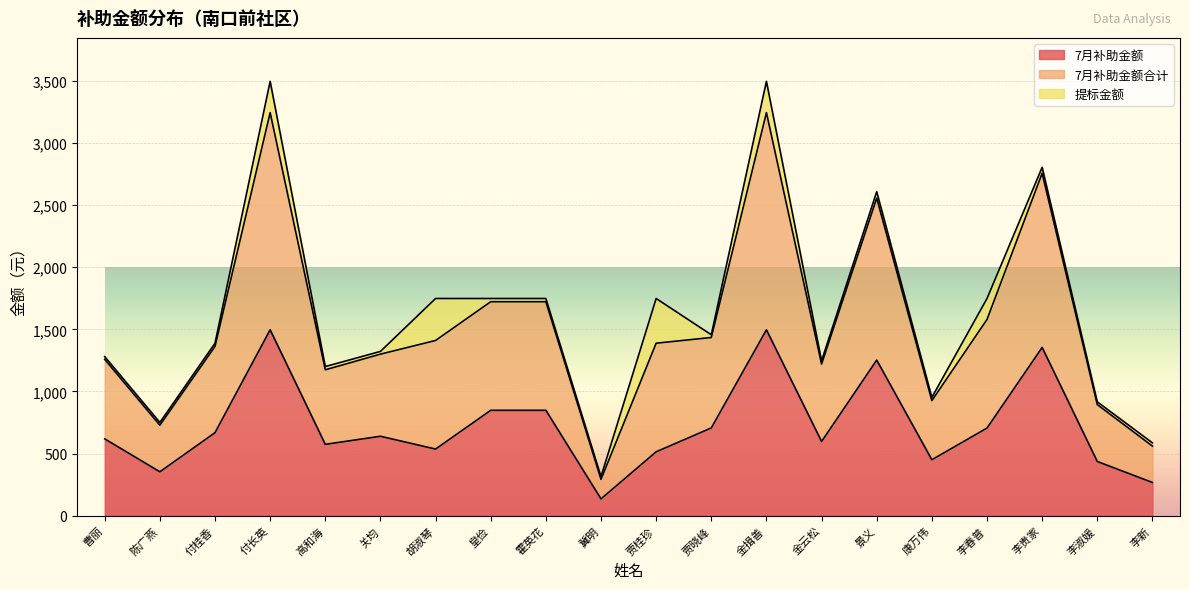

The value of 7月补助金额 at 付长英 is 2288. True or false?

False